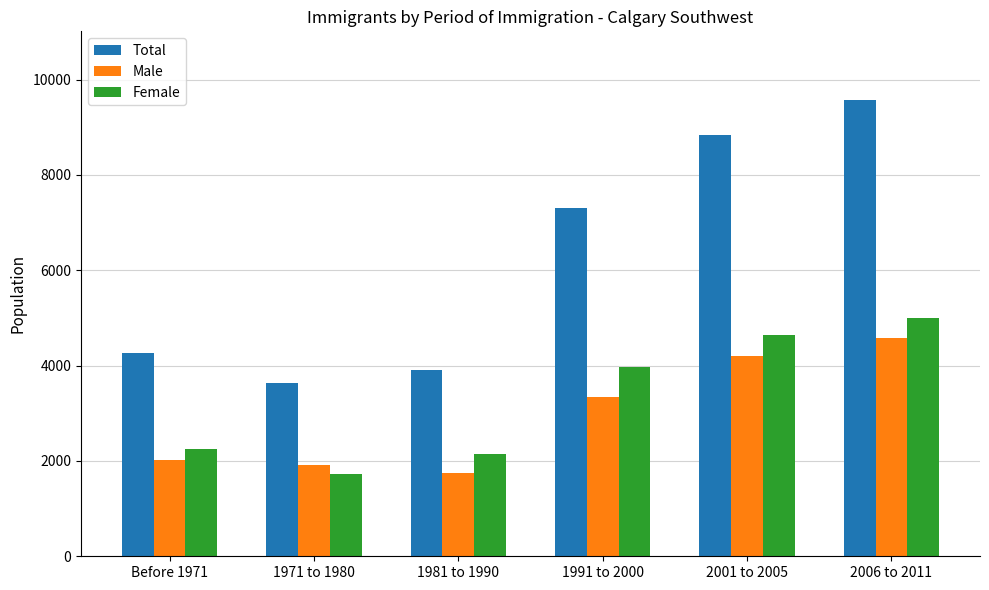

What is the smallest value displayed?

1730